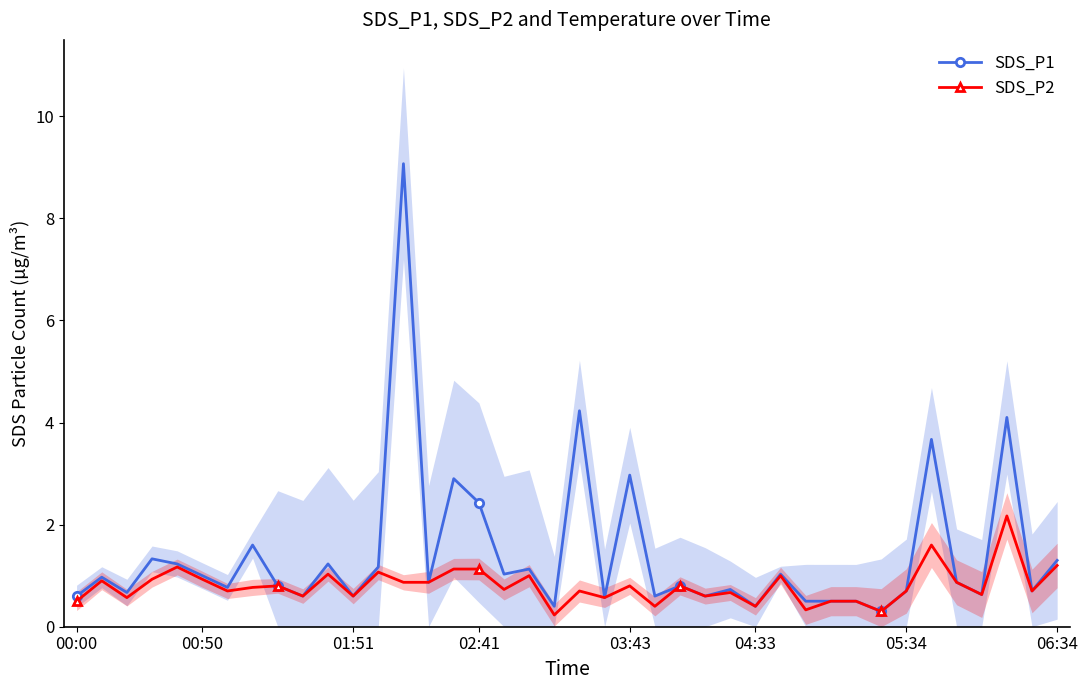

Is the value of SDS_P1 at 00:00 greater than the value of SDS_P2 at 06:34?

No